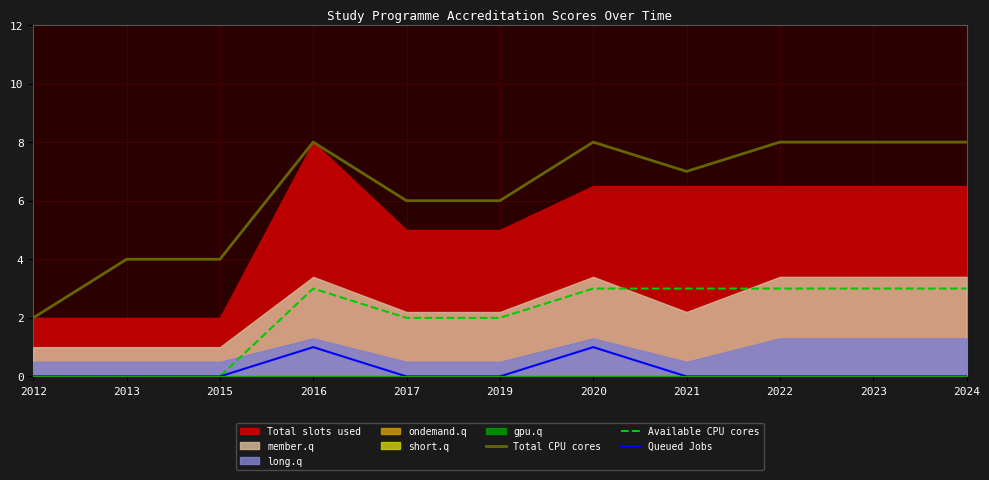

How many data points in Total CPU cores are less than 7?

5